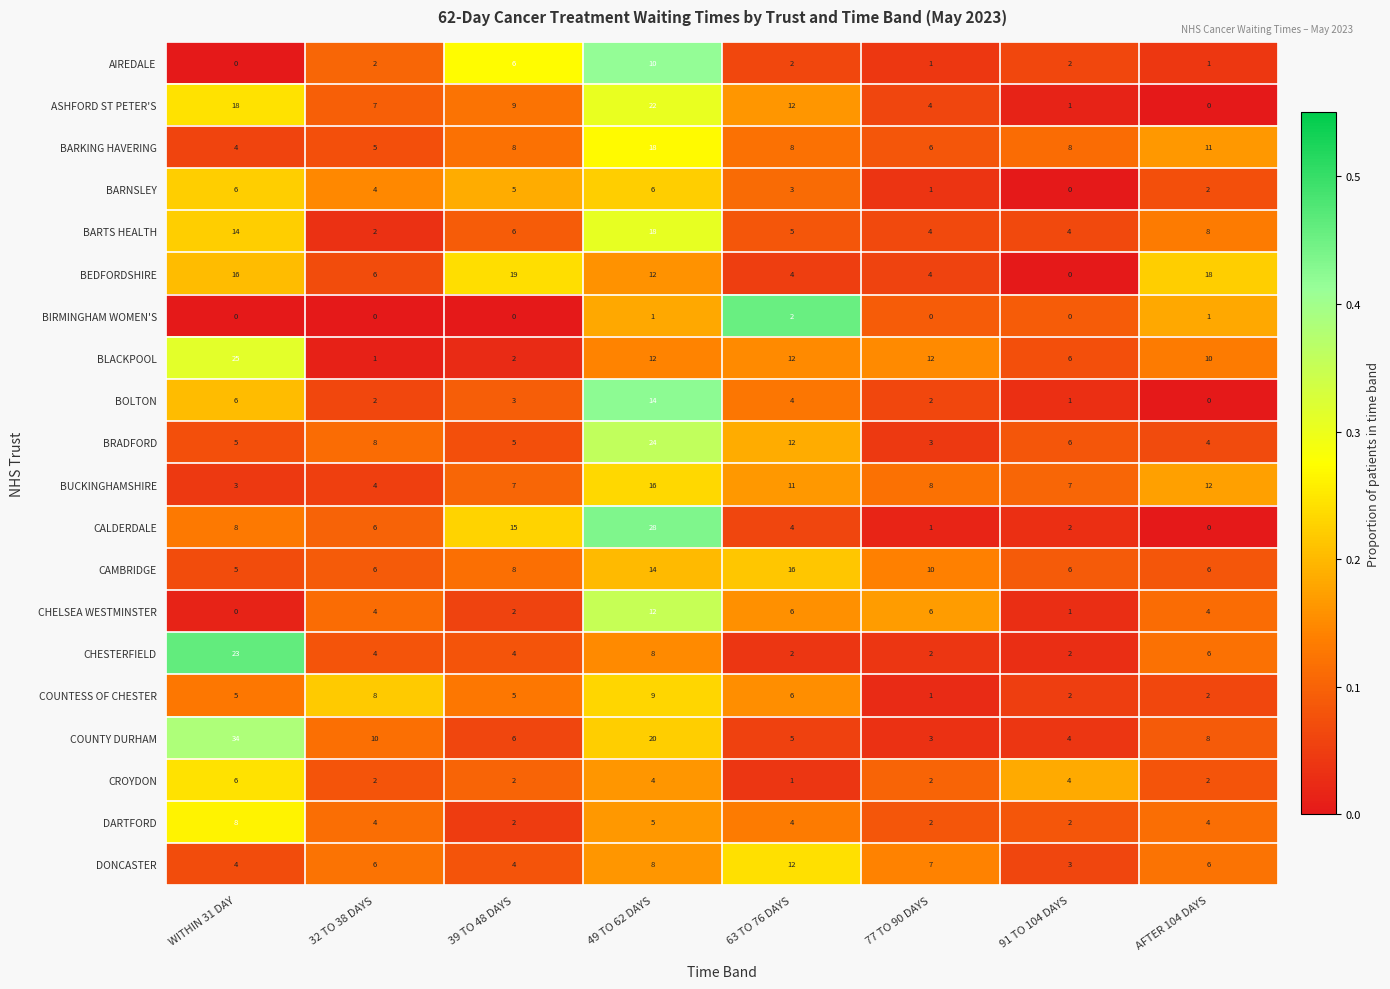

Which series has the widest spread of values?

COUNTY DURHAM